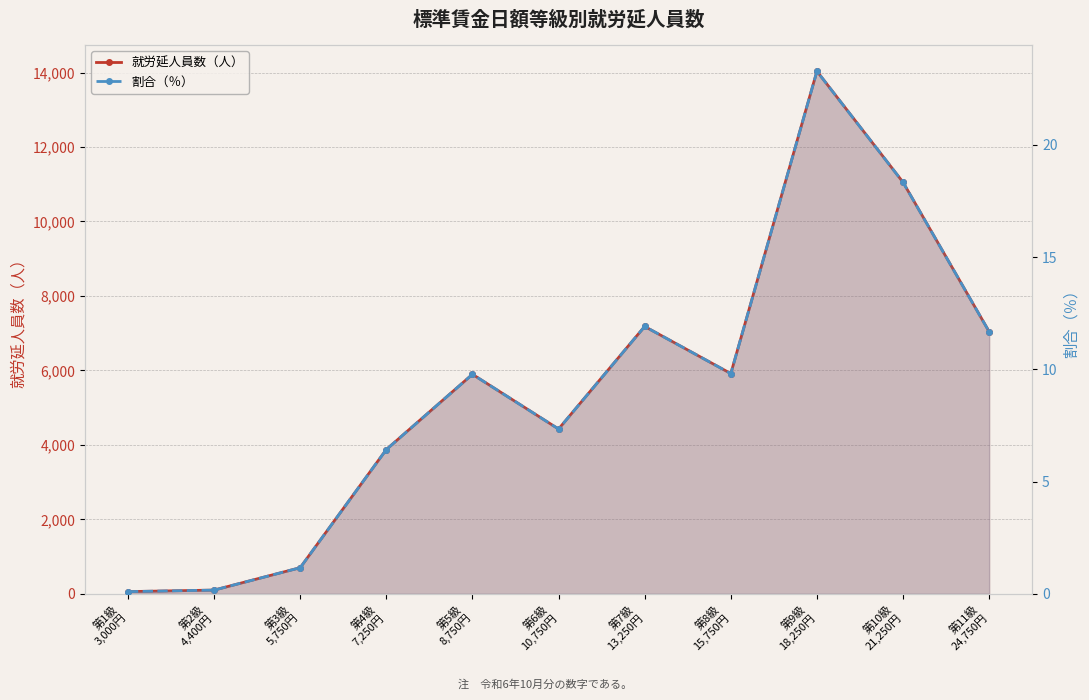

True or false: 就労延人員数（人） has more than 2 points higher than both neighbors.

True